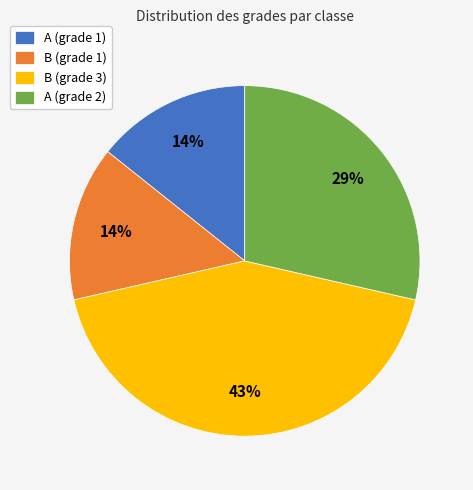

Is B (grade 3) the majority of the pie?

No